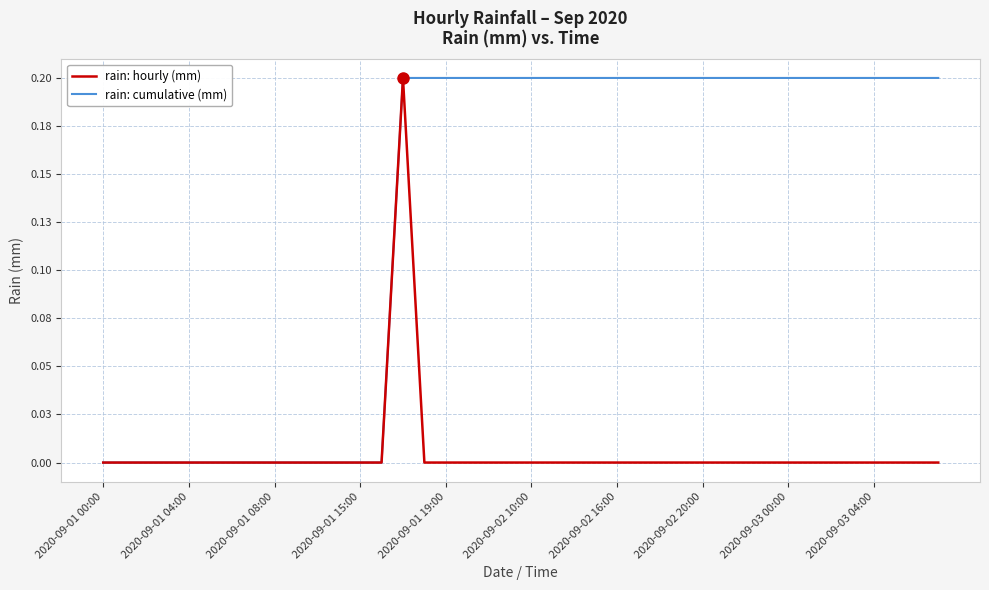

Does the chart display data point markers on the line(s)?

No